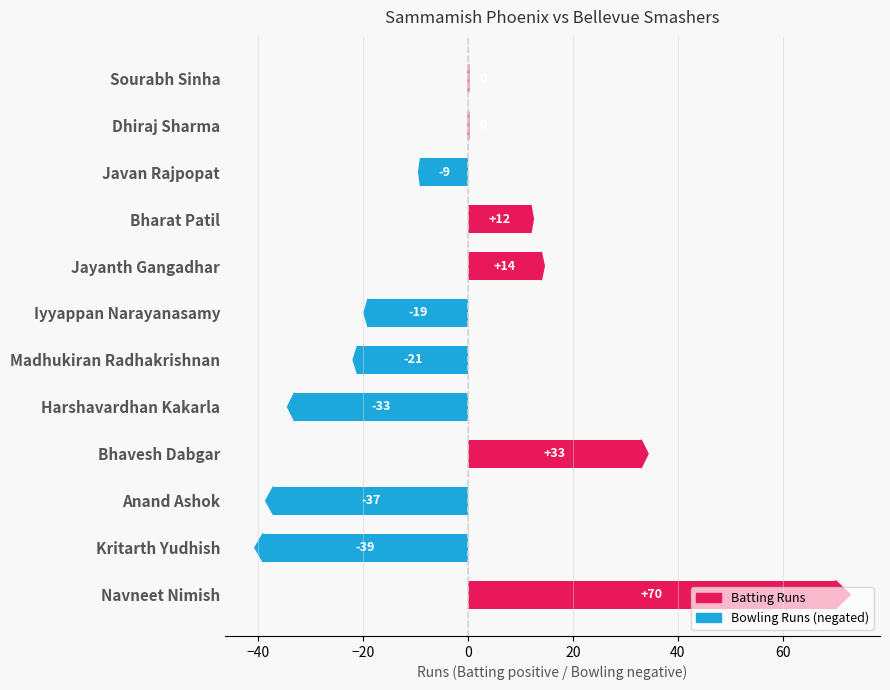

The chart shows a value of 14 at Jayanth Gangadhar. True or false?

True